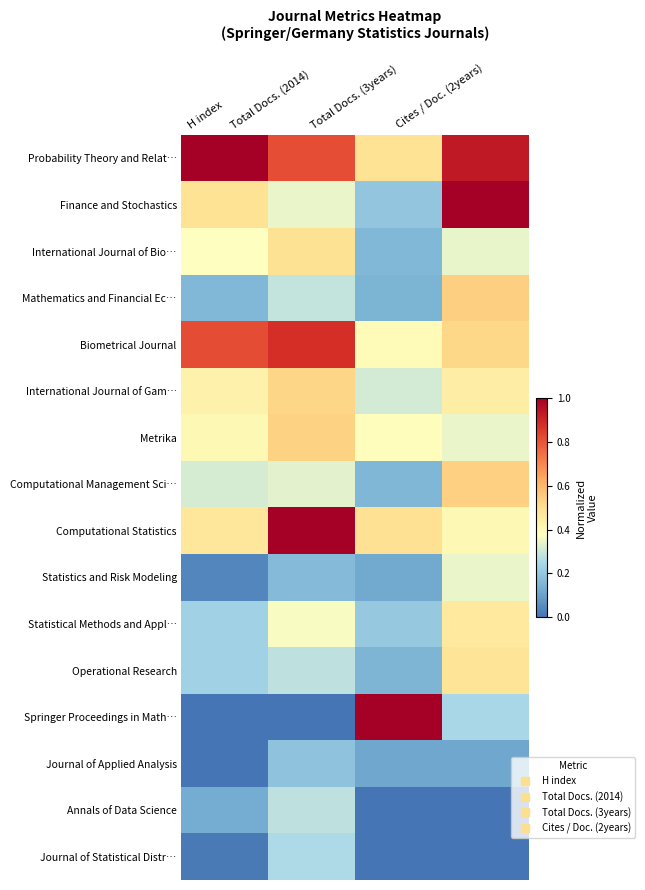

Reading left to right, extract all data points from this chart.

Probability Theory and Relat…: H index=1.0	Total Docs. (2014)=0.8	Total Docs. (3years)=0.5	Cites / Doc. (2years)=0.9
Finance and Stochastics: H index=0.5	Total Docs. (2014)=0.3	Total Docs. (3years)=0.2	Cites / Doc. (2years)=1.0
International Journal of Bio…: H index=0.4	Total Docs. (2014)=0.5	Total Docs. (3years)=0.2	Cites / Doc. (2years)=0.3
Mathematics and Financial Ec…: H index=0.2	Total Docs. (2014)=0.3	Total Docs. (3years)=0.1	Cites / Doc. (2years)=0.5
Biometrical Journal: H index=0.8	Total Docs. (2014)=0.9	Total Docs. (3years)=0.4	Cites / Doc. (2years)=0.5
International Journal of Gam…: H index=0.4	Total Docs. (2014)=0.5	Total Docs. (3years)=0.3	Cites / Doc. (2years)=0.4
Metrika: H index=0.4	Total Docs. (2014)=0.5	Total Docs. (3years)=0.4	Cites / Doc. (2years)=0.3
Computational Management Sci…: H index=0.3	Total Docs. (2014)=0.3	Total Docs. (3years)=0.2	Cites / Doc. (2years)=0.5
Computational Statistics: H index=0.5	Total Docs. (2014)=1.0	Total Docs. (3years)=0.5	Cites / Doc. (2years)=0.4
Statistics and Risk Modeling: H index=0.0	Total Docs. (2014)=0.2	Total Docs. (3years)=0.1	Cites / Doc. (2years)=0.3
Statistical Methods and Appl…: H index=0.2	Total Docs. (2014)=0.4	Total Docs. (3years)=0.2	Cites / Doc. (2years)=0.5
Operational Research: H index=0.2	Total Docs. (2014)=0.3	Total Docs. (3years)=0.1	Cites / Doc. (2years)=0.5
Springer Proceedings in Math…: H index=0.0	Total Docs. (2014)=0.0	Total Docs. (3years)=1.0	Cites / Doc. (2years)=0.2
Journal of Applied Analysis: H index=0.0	Total Docs. (2014)=0.2	Total Docs. (3years)=0.1	Cites / Doc. (2years)=0.1
Annals of Data Science: H index=0.1	Total Docs. (2014)=0.3	Total Docs. (3years)=0.0	Cites / Doc. (2years)=0.0
Journal of Statistical Distr…: H index=0.0	Total Docs. (2014)=0.3	Total Docs. (3years)=0.0	Cites / Doc. (2years)=0.0